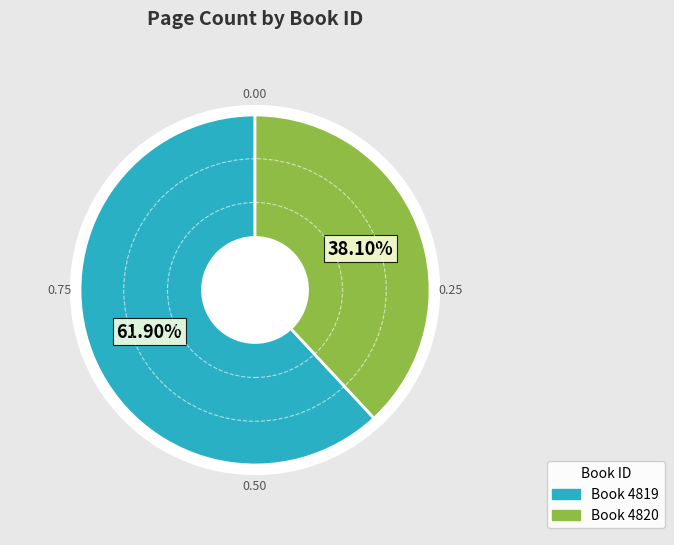

How many segments does this pie chart have?

2